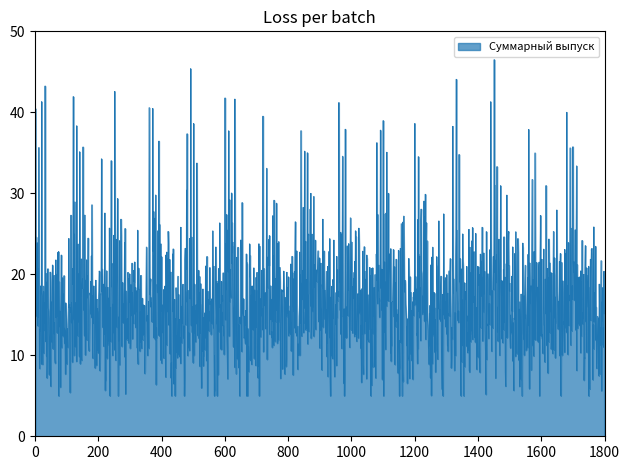

What is the minimum value shown in the chart?

5.0